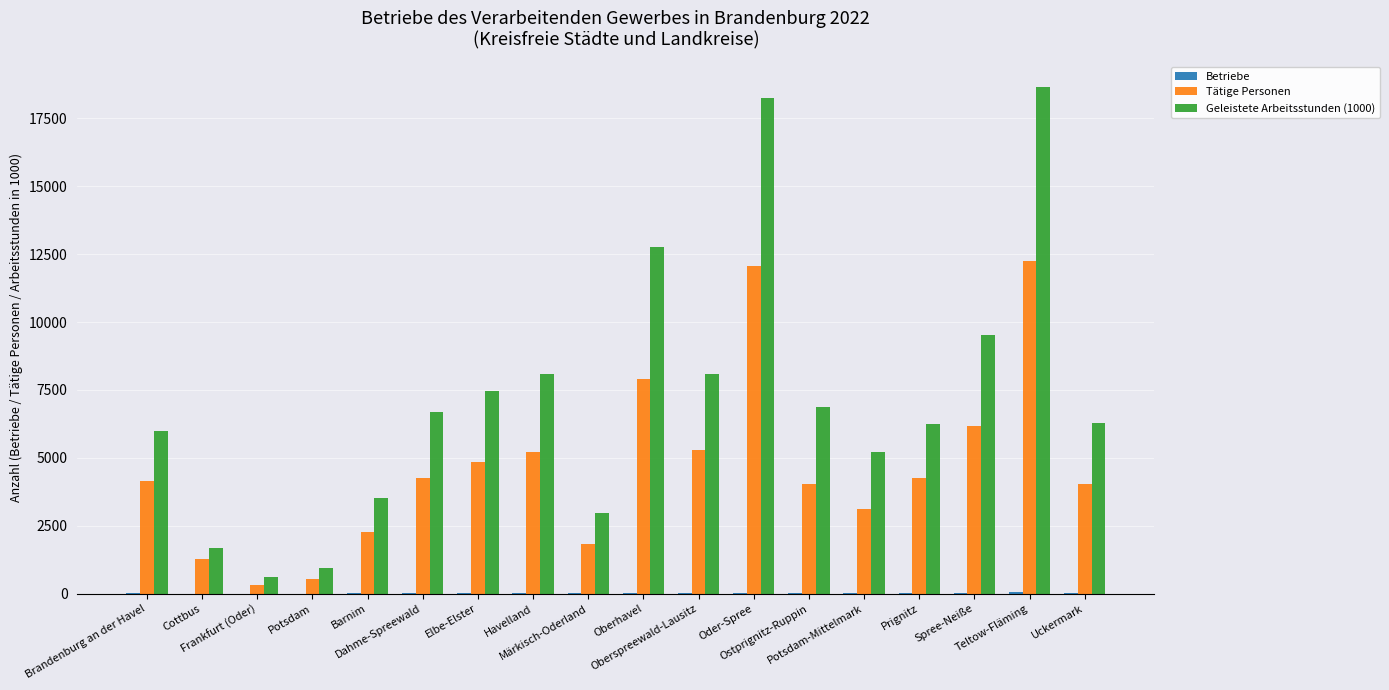

How many categories are shown in the chart?

18